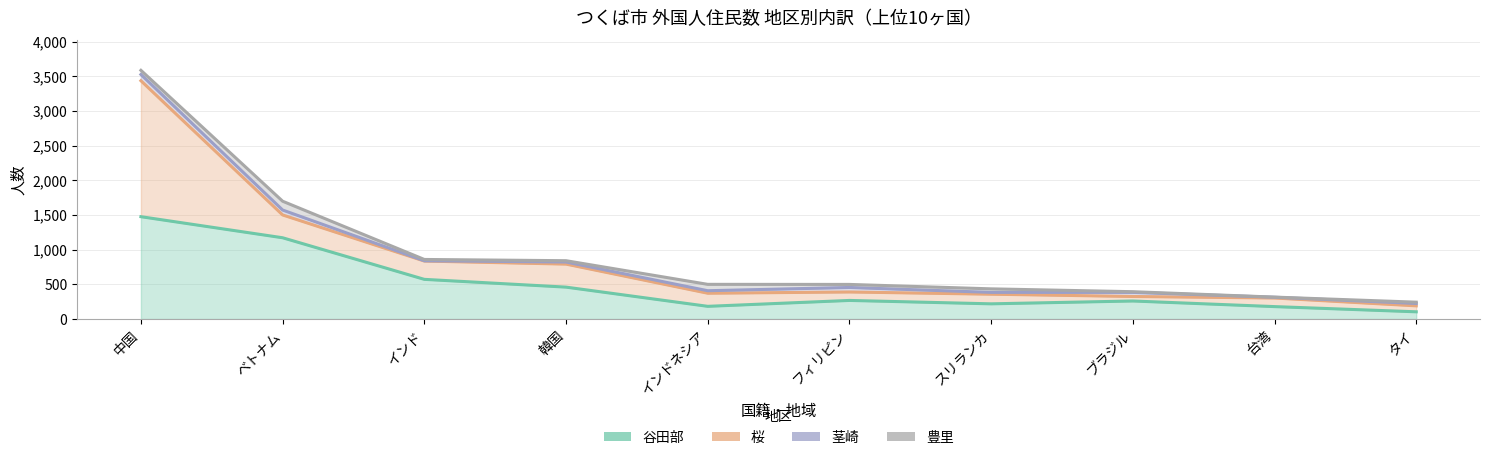

How many lines are shown in the chart?

4